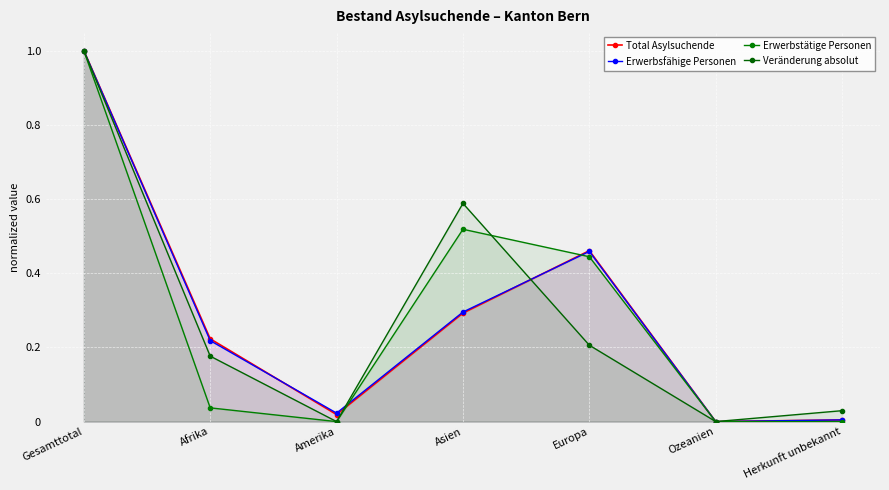

Where is the first local minimum for Veränderung absolut?

Amerika